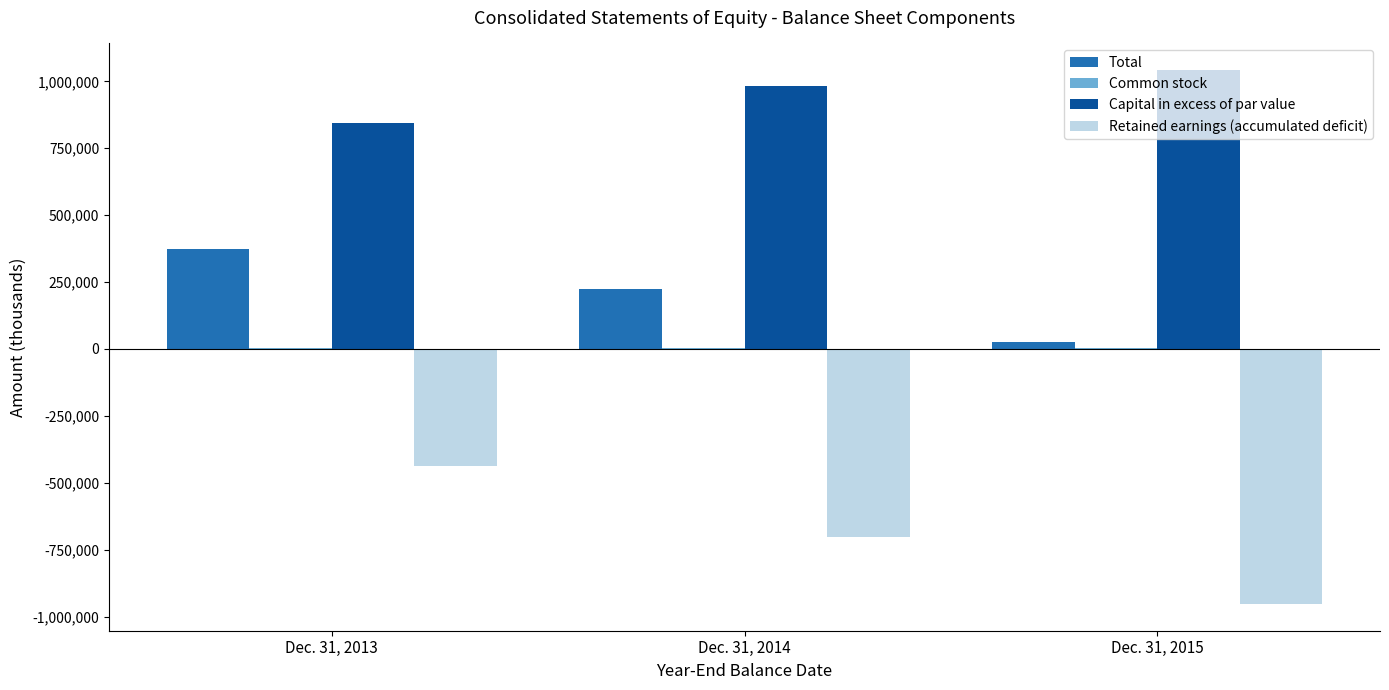

The value of Retained earnings (accumulated deficit) at Dec. 31, 2013 is -438825. True or false?

True